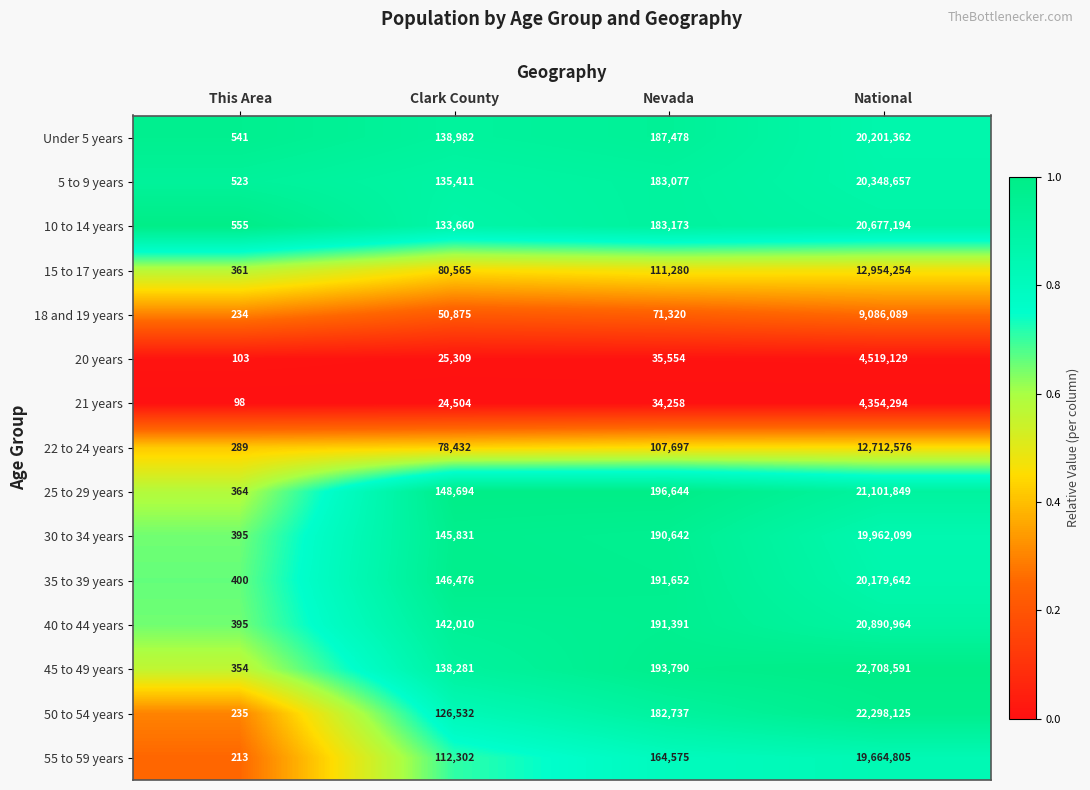

True or false: 10 to 14 years has a value of 555 at This Area.

True